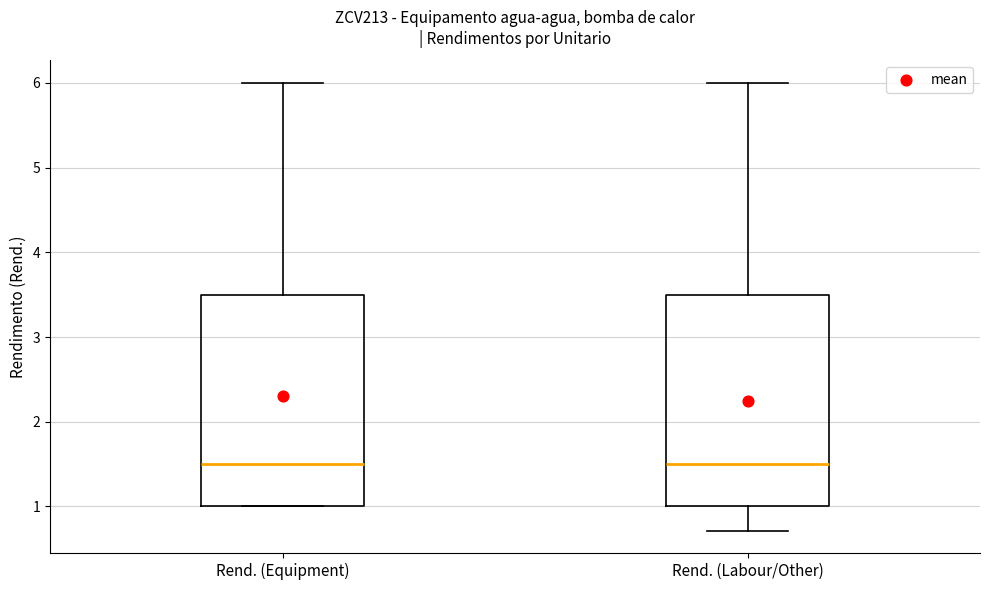

Where is the lower edge of the box for Rend. (Equipment) on the y-axis? The values are not printed on the chart, so give them approximately, as read against the axis.

1.0